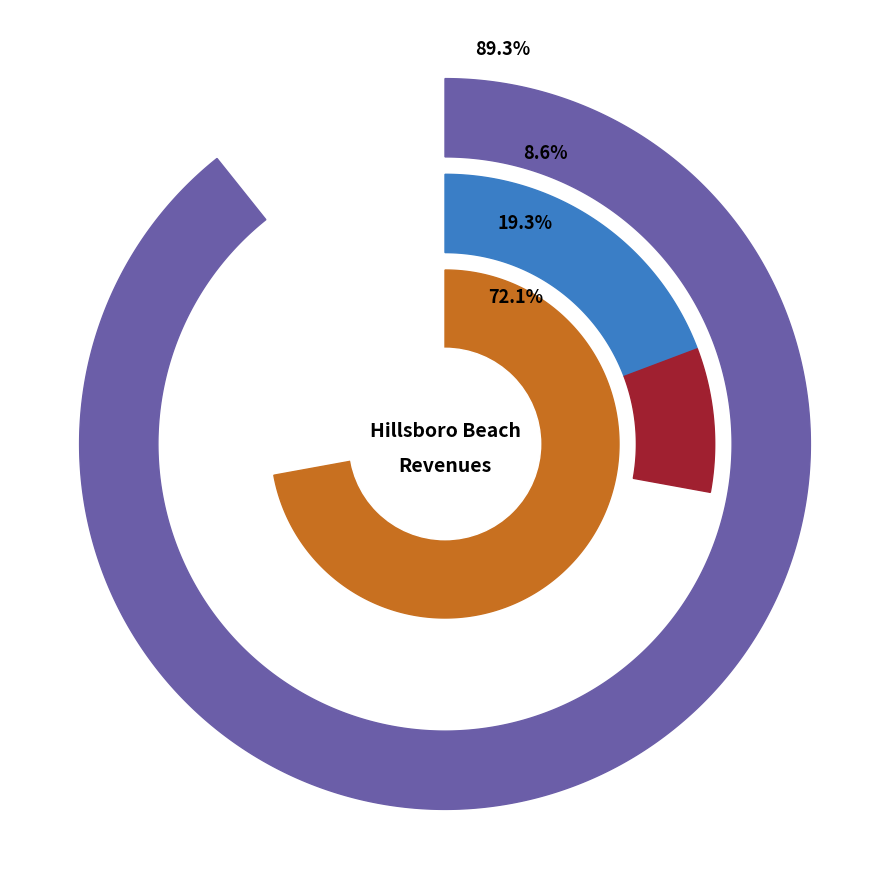

Is Taxes the majority of the pie?

Yes